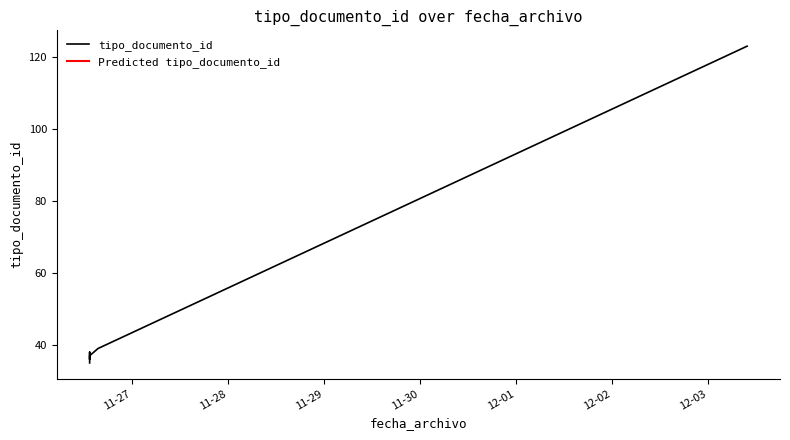

The chart shows a value of 63 at 11-28. True or false?

False